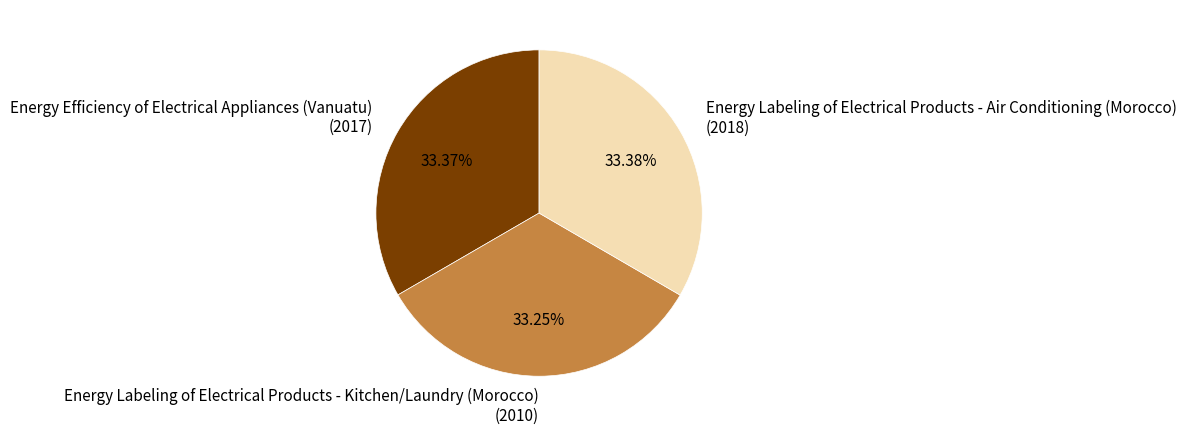

To the nearest percent, what is the average slice percentage?

33%